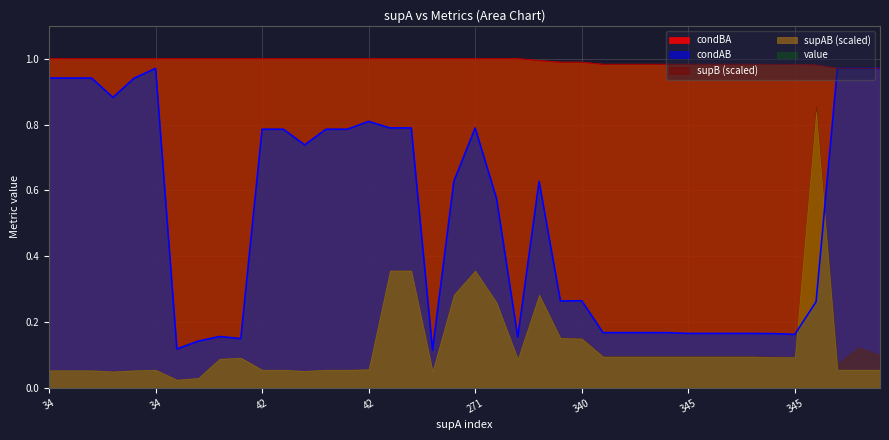

True or false: condAB and value intersect in this chart.

False